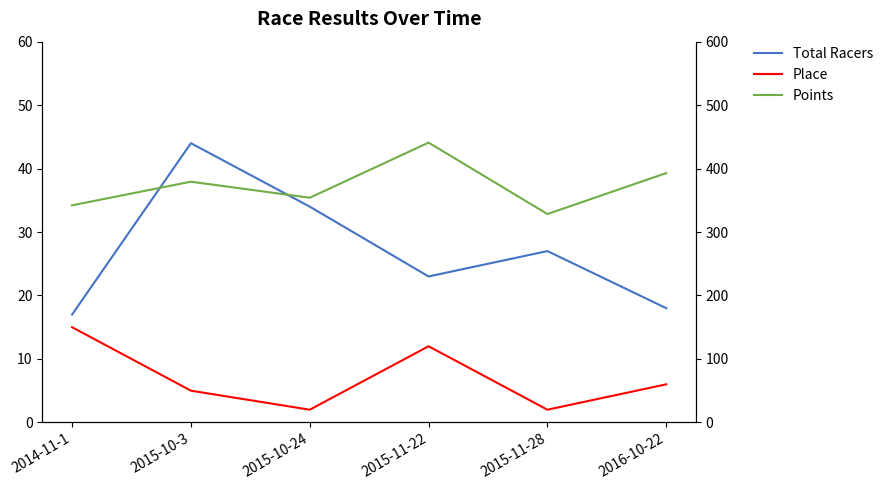

Which series has the largest range (max minus min)?

Points